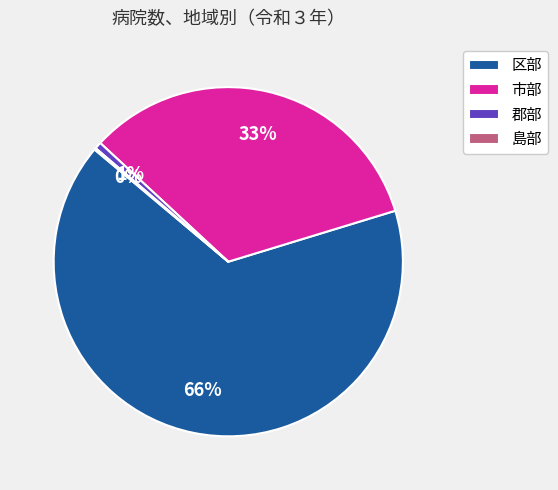

What percentage is the 区部 slice, to the nearest percent?

66%